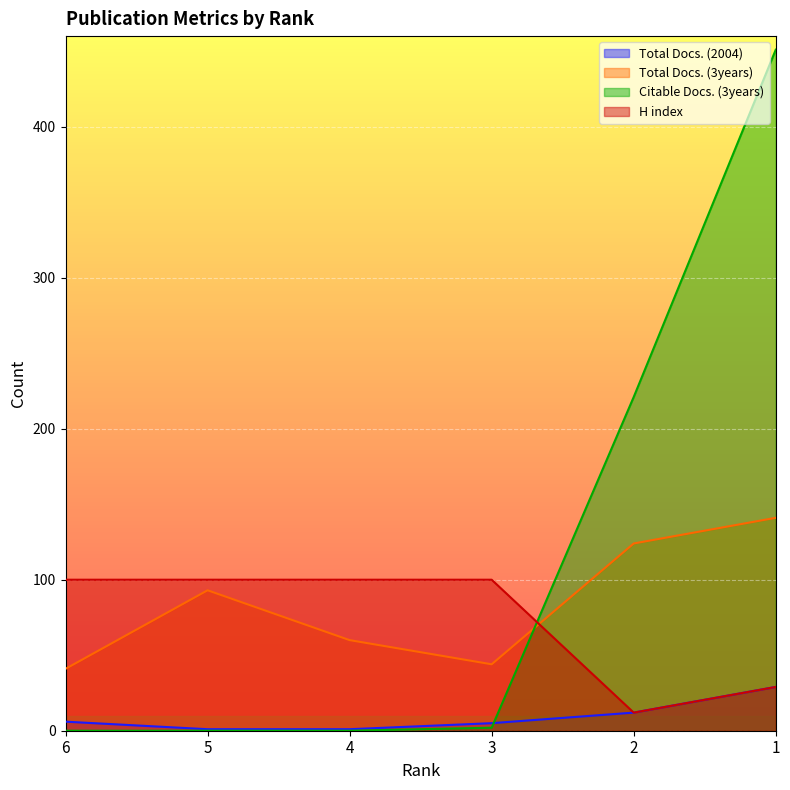

True or false: Total Docs. (2004) has more than 0 points higher than both neighbors.

False